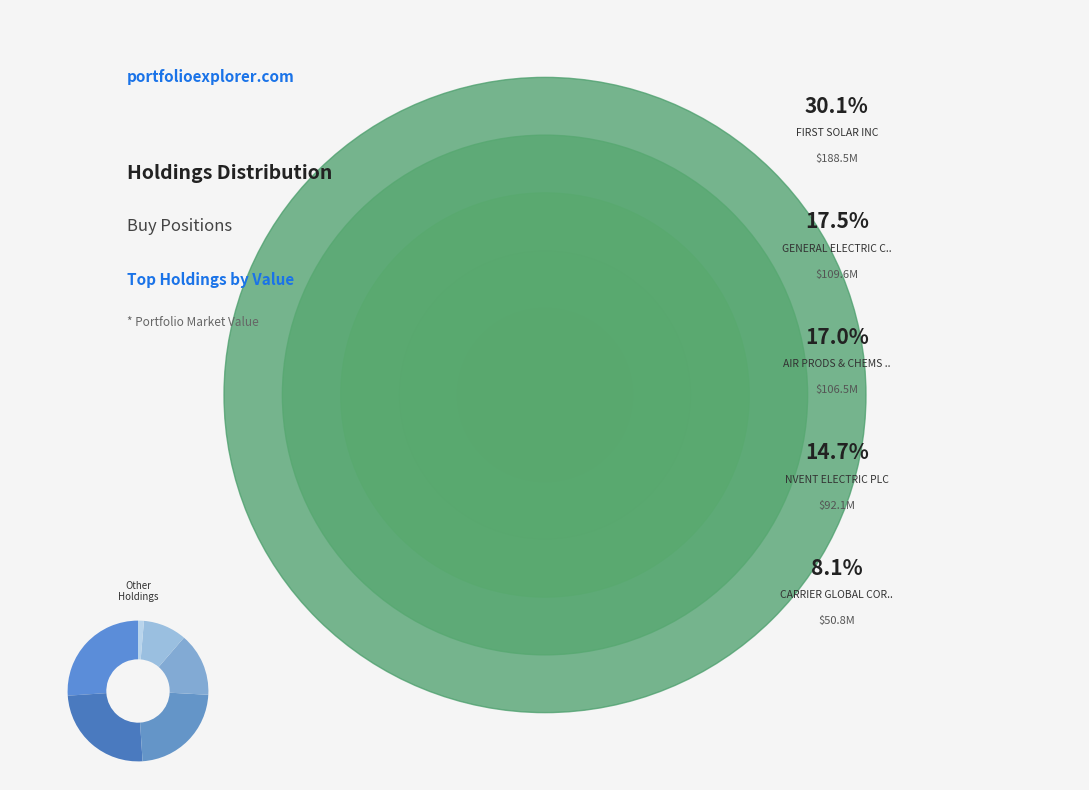

Count the number of slices in the pie.

6